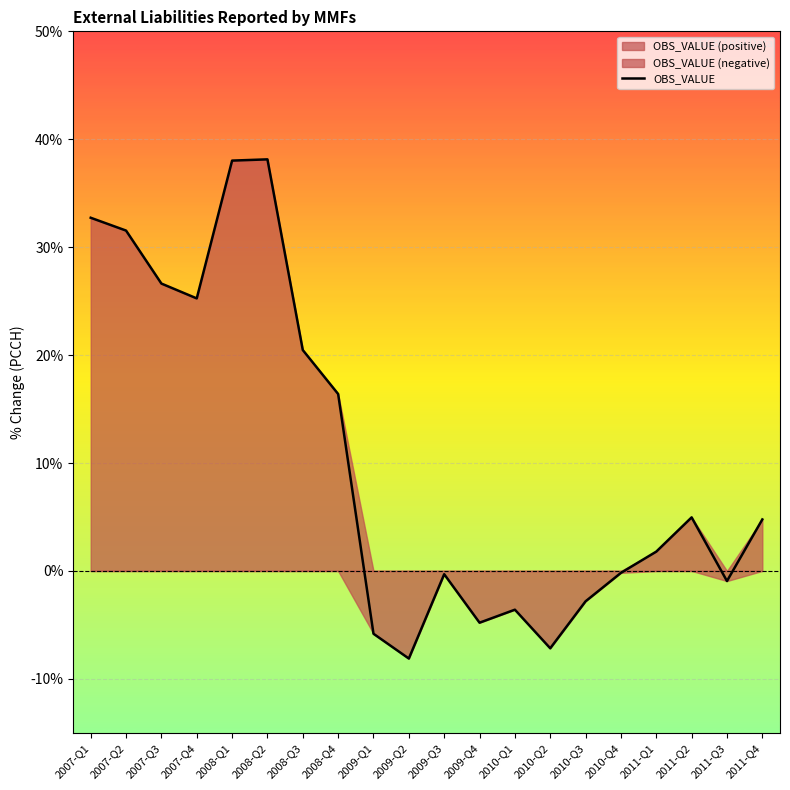

Reading left to right, what are all the values shown in this chart?

2007-Q1=32.7	2007-Q2=31.5	2007-Q3=26.6	2007-Q4=25.3	2008-Q1=38.0	2008-Q2=38.1	2008-Q3=20.5	2008-Q4=16.4	2009-Q1=-5.8	2009-Q2=-8.1	2009-Q3=-0.3	2009-Q4=-4.8	2010-Q1=-3.6	2010-Q2=-7.2	2010-Q3=-2.8	2010-Q4=-0.2	2011-Q1=1.8	2011-Q2=5.0	2011-Q3=-0.9	2011-Q4=4.8